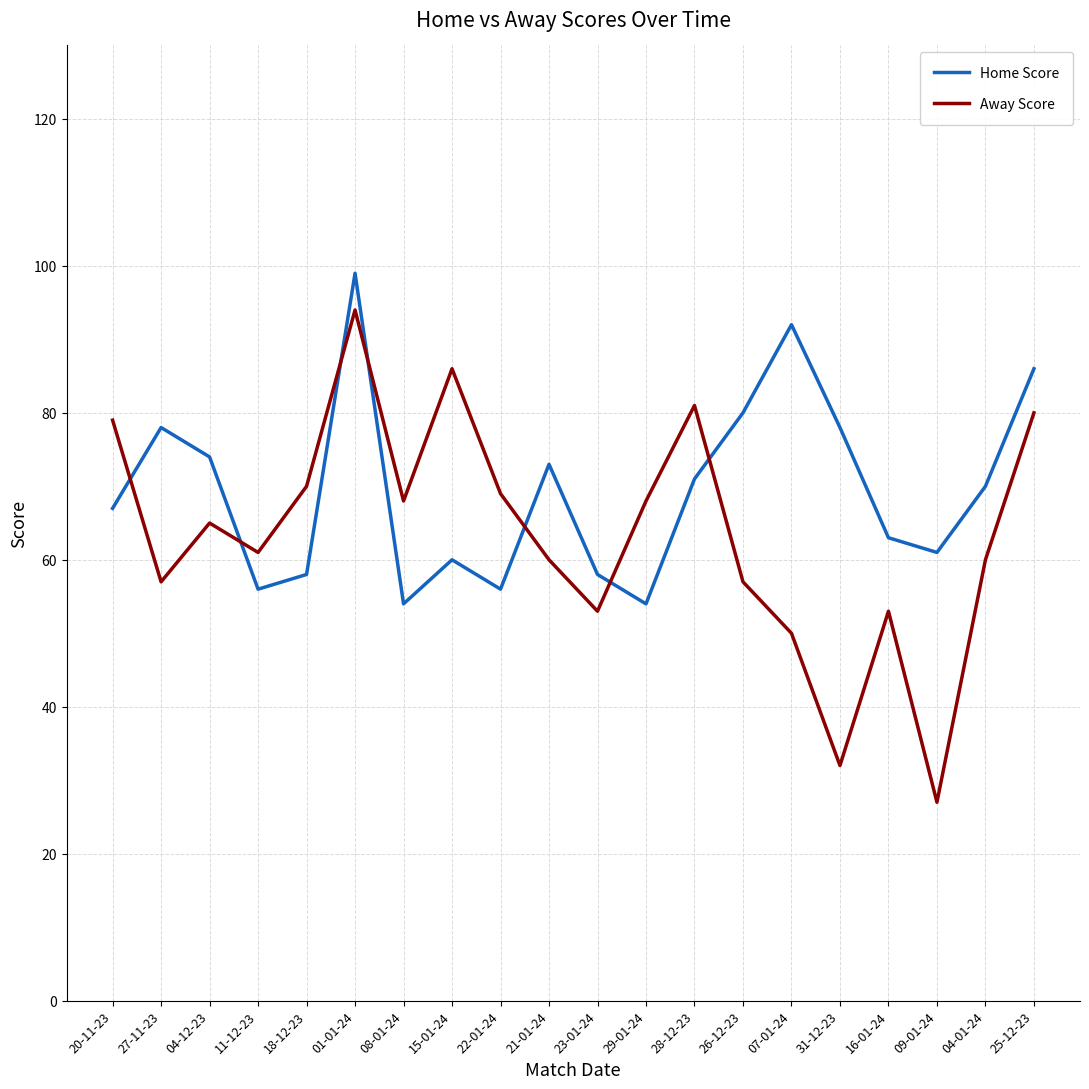

True or false: Away Score has a value of 120 at 20-11-23.

False